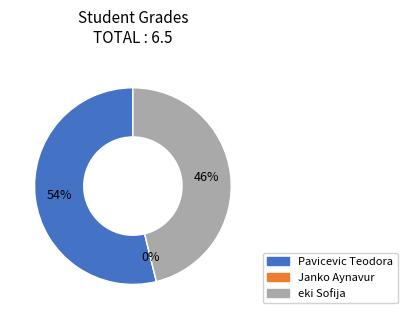

To the nearest percent, what is the average slice percentage?

33%